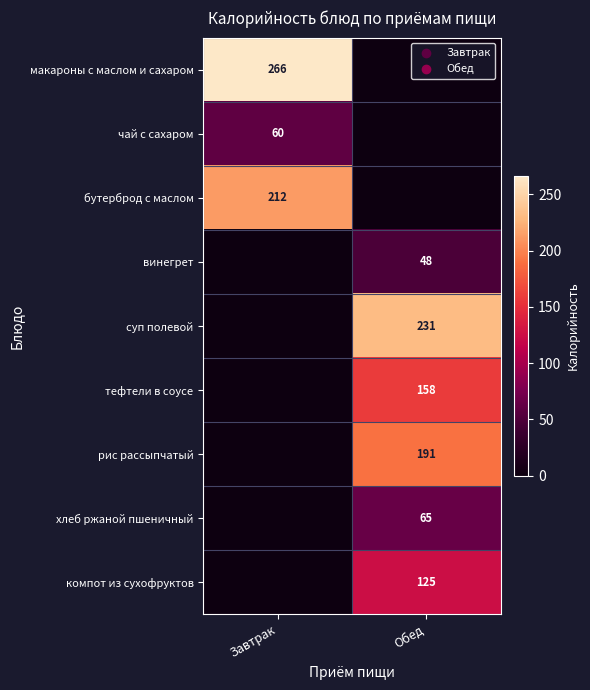

Is the value of винегрет at Обед greater than the value of макароны с маслом и сахаром at Завтрак?

No